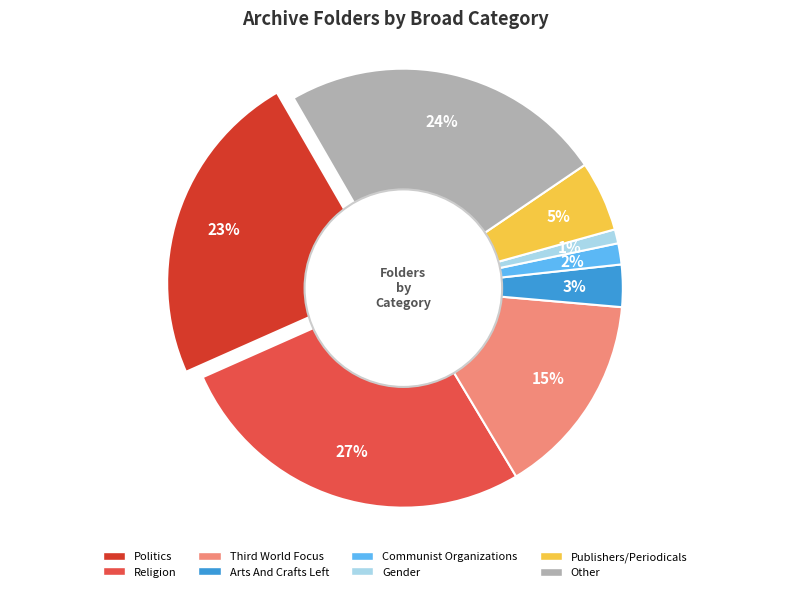

Is it true that Communist Organizations is 13% of the pie?

False